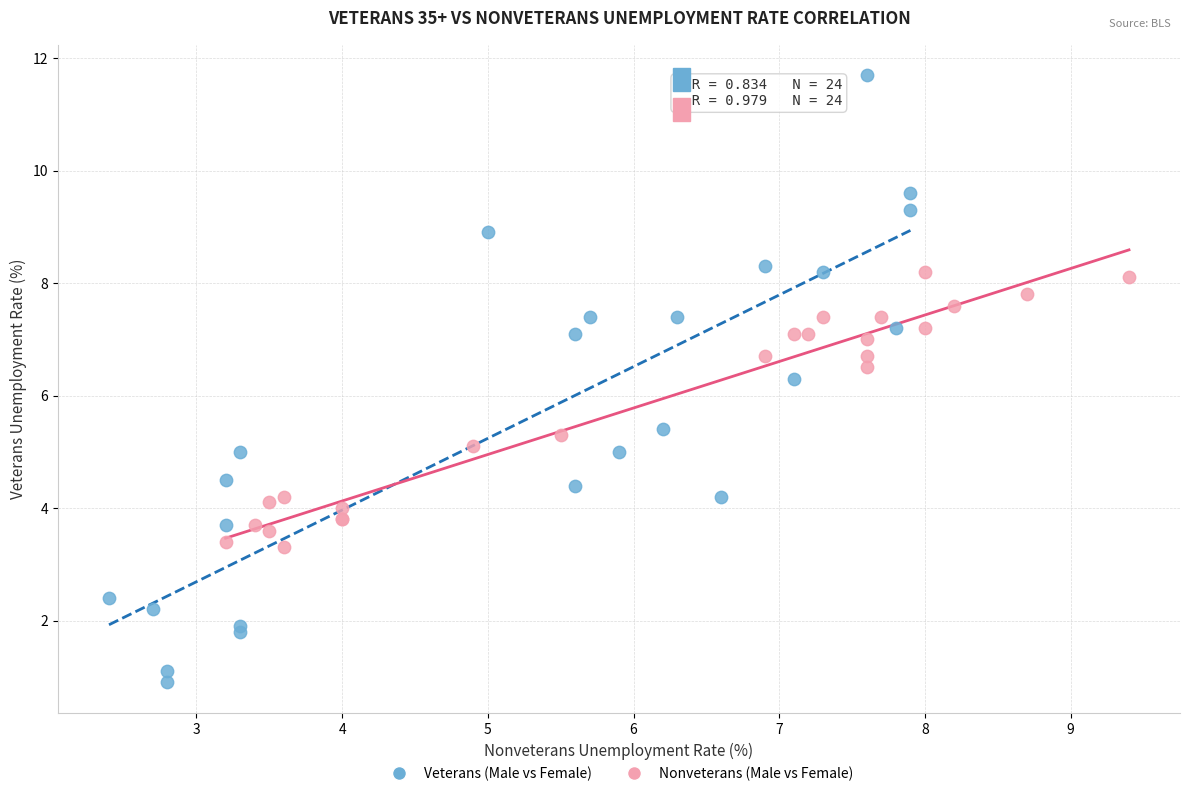

Which series has the largest Y range (max minus min)?

Veterans (Male vs Female)